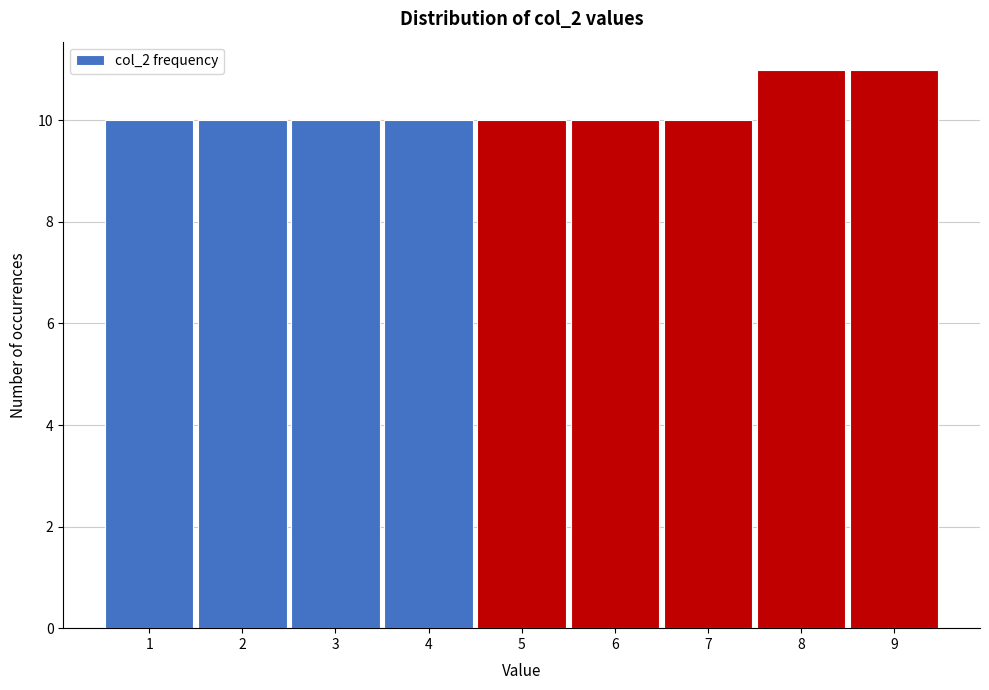

Reading left to right, transcribe this chart: for each bar, give the range it covers on the x-axis and its height. The values are not printed on the chart, so give them approximately, as read against the axis.

0.5 to 1.5: 10
1.5 to 2.5: 10
2.5 to 3.5: 10
3.5 to 4.5: 10
4.5 to 5.5: 10
5.5 to 6.5: 10
6.5 to 7.5: 10
7.5 to 8.5: 11
8.5 to 9.5: 11